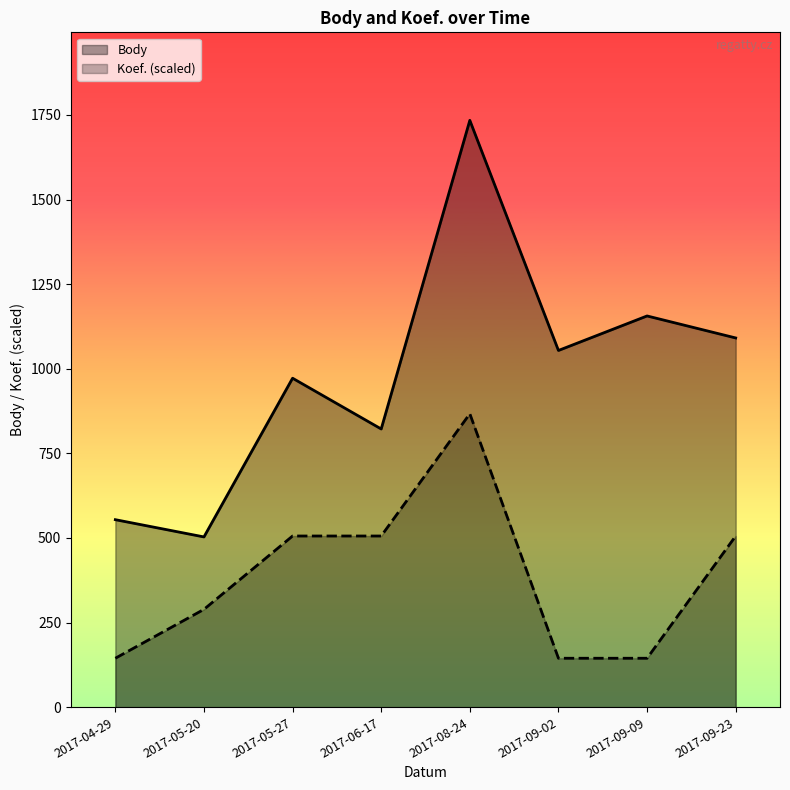

Between 2017-04-29 and 2017-09-23, which series saw the biggest shift?

Body